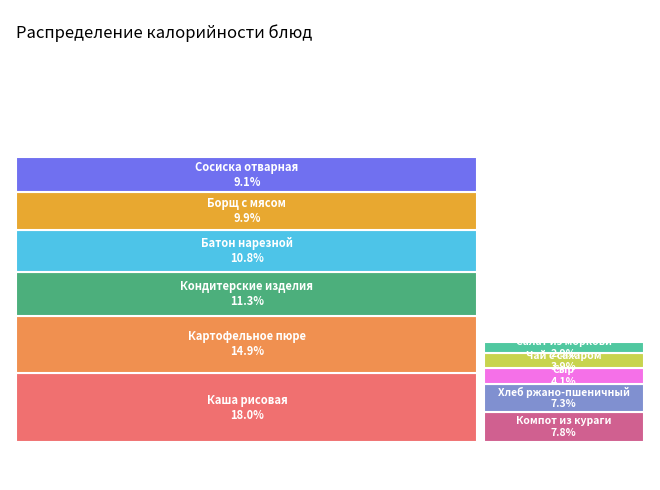

Does any single category account for the majority?

No